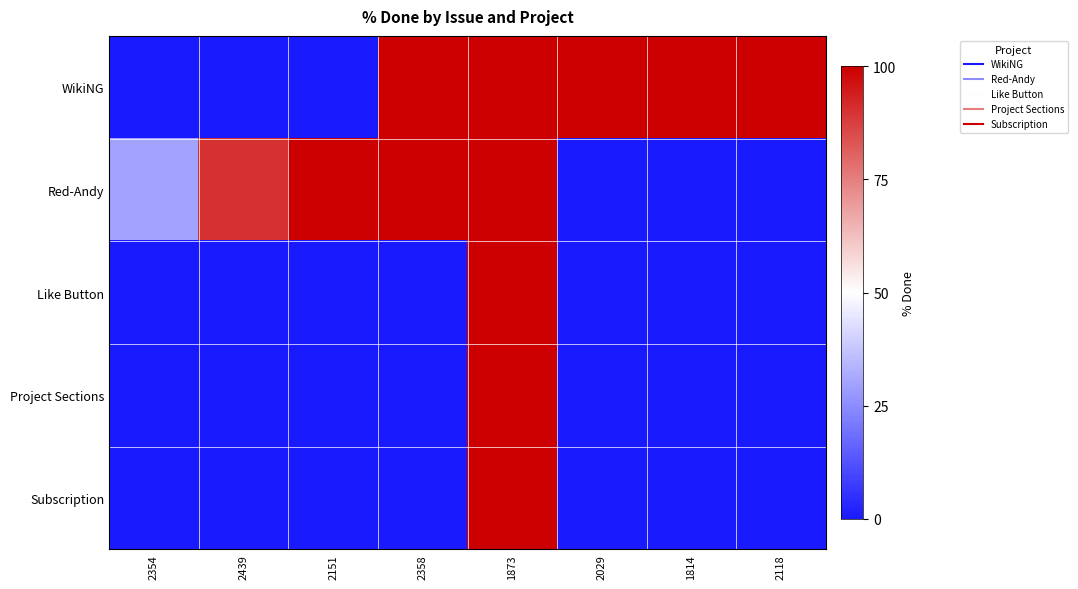

What is the smallest value displayed?

-1.0